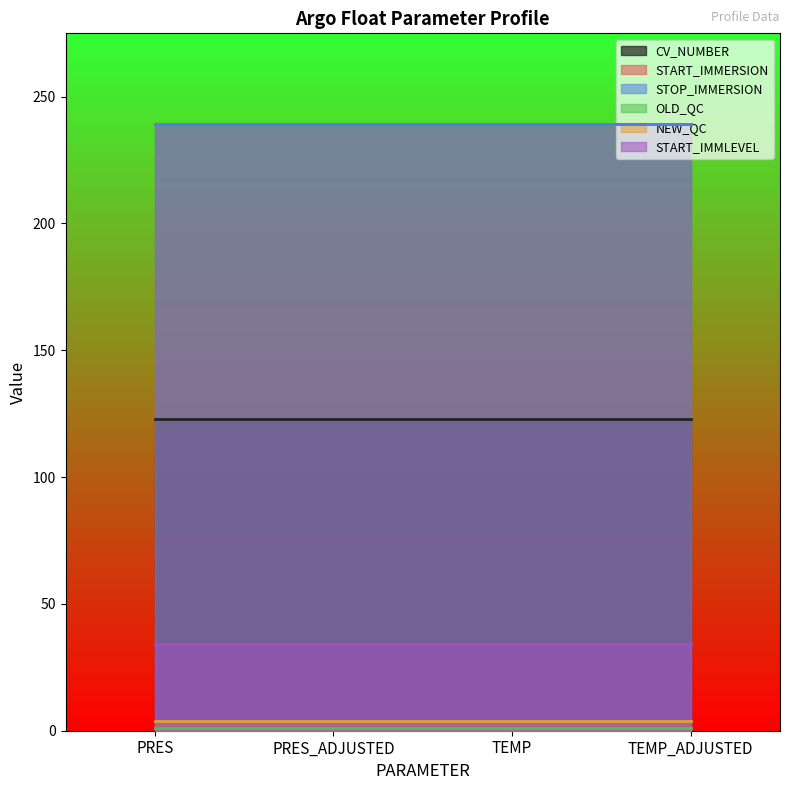

What is the minimum value shown in the chart?

1.0